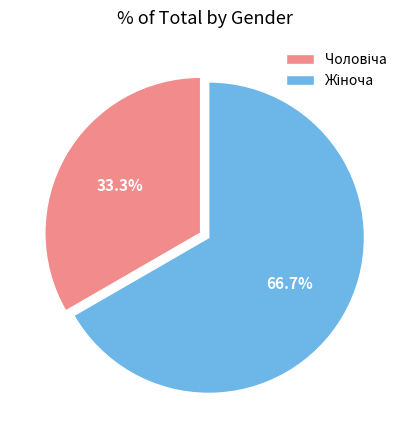

Does any single category account for the majority?

Yes